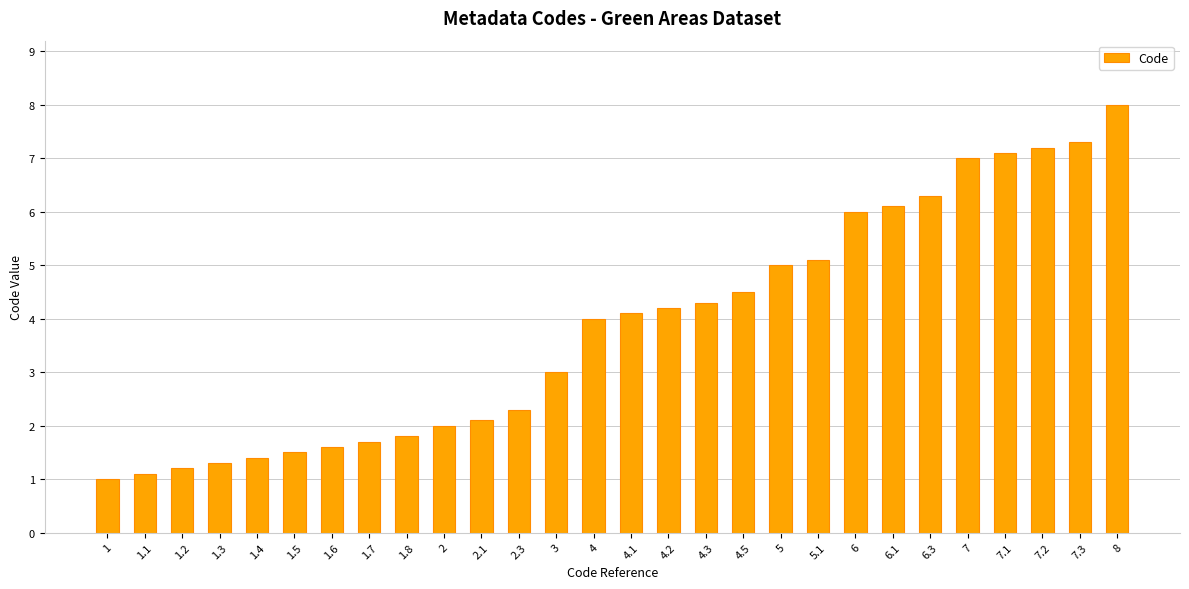

How many categories are shown in the chart?

28